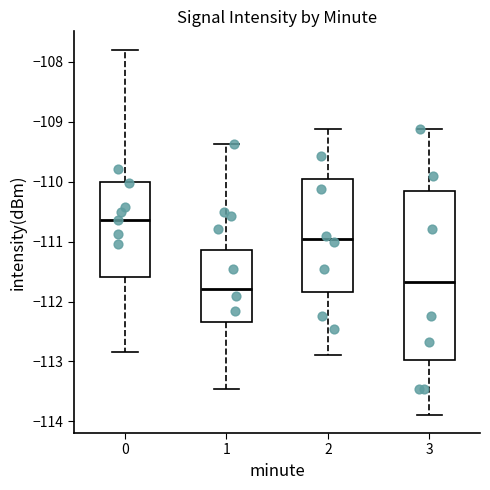

Where is the upper edge of the box at x = 0 on the y-axis? The values are not printed on the chart, so give them approximately, as read against the axis.

-110.0